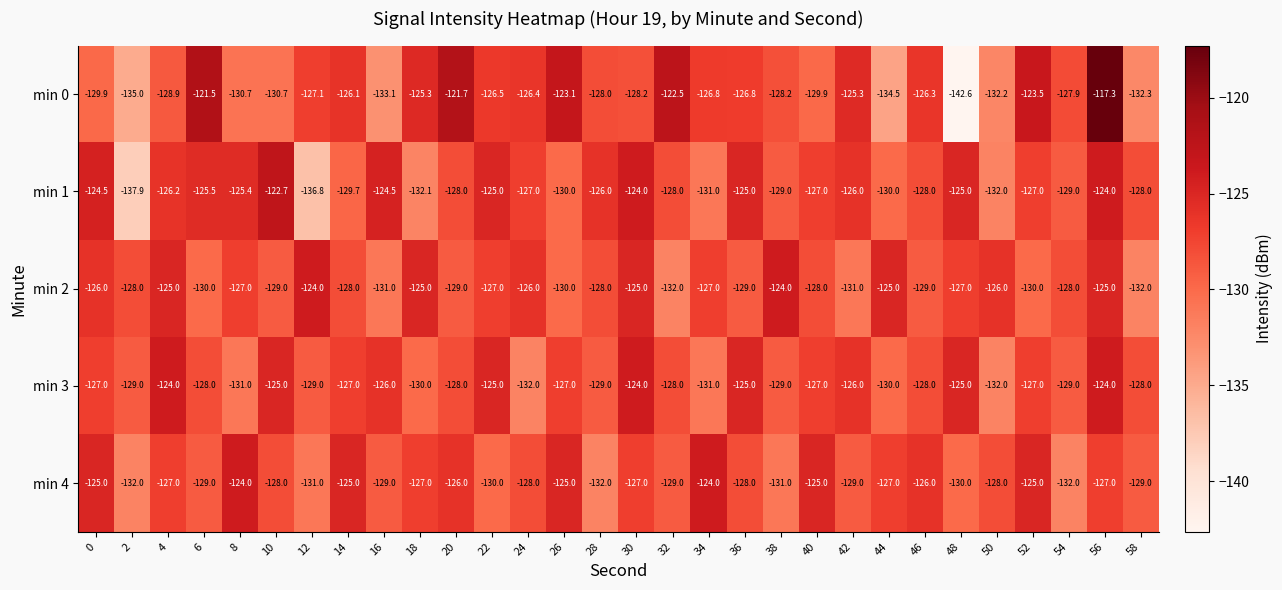

What is the sum of the min 1 values at 46 and 40?

-255.0